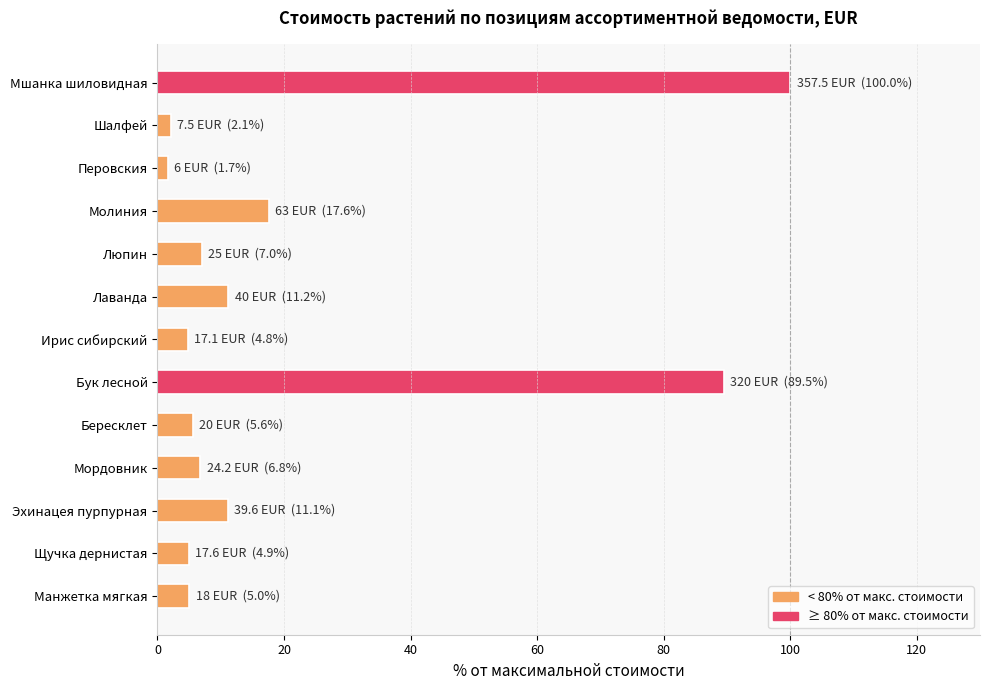

What is the difference between the second highest and second lowest values?

87.4